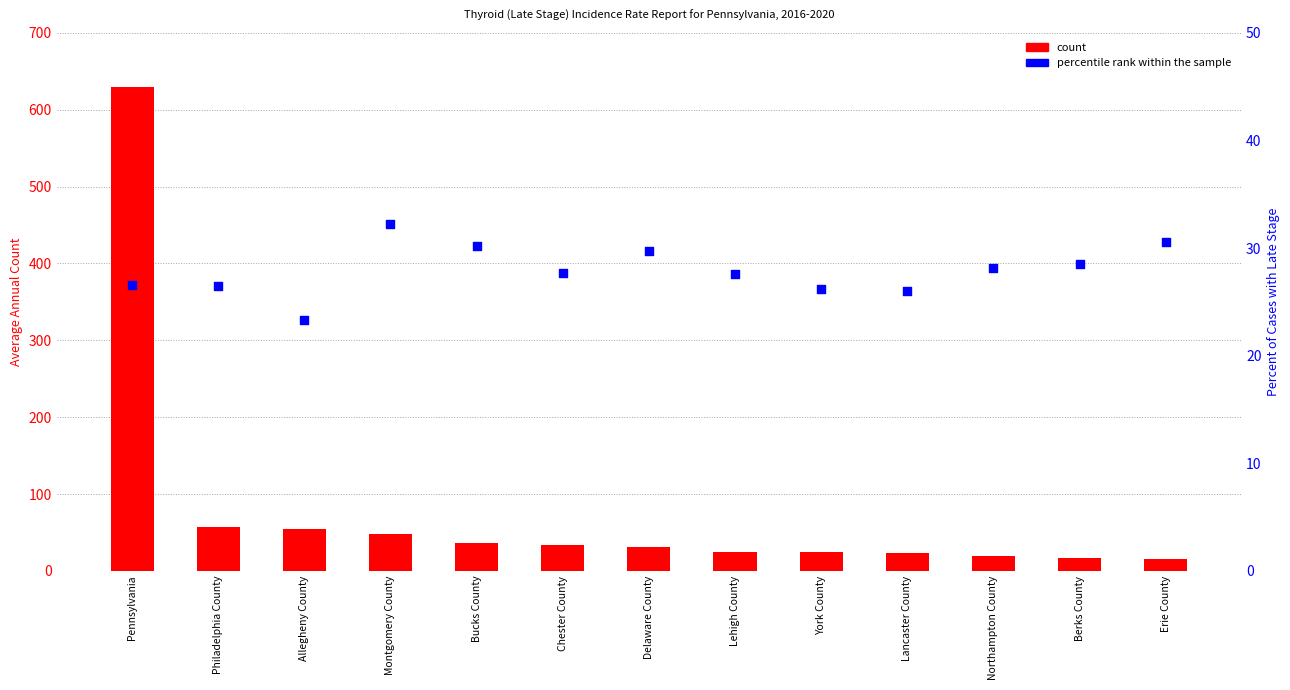

Which series has the widest spread of Y values?

count